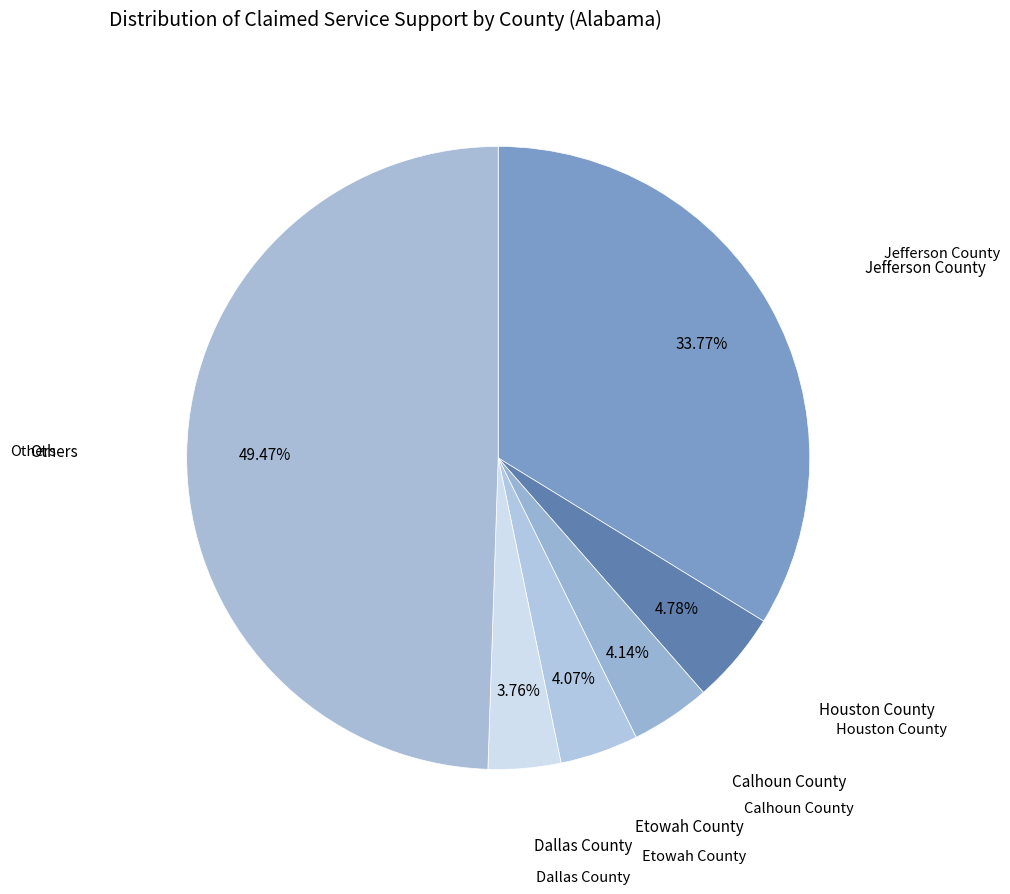

How many slices are in this pie chart?

6